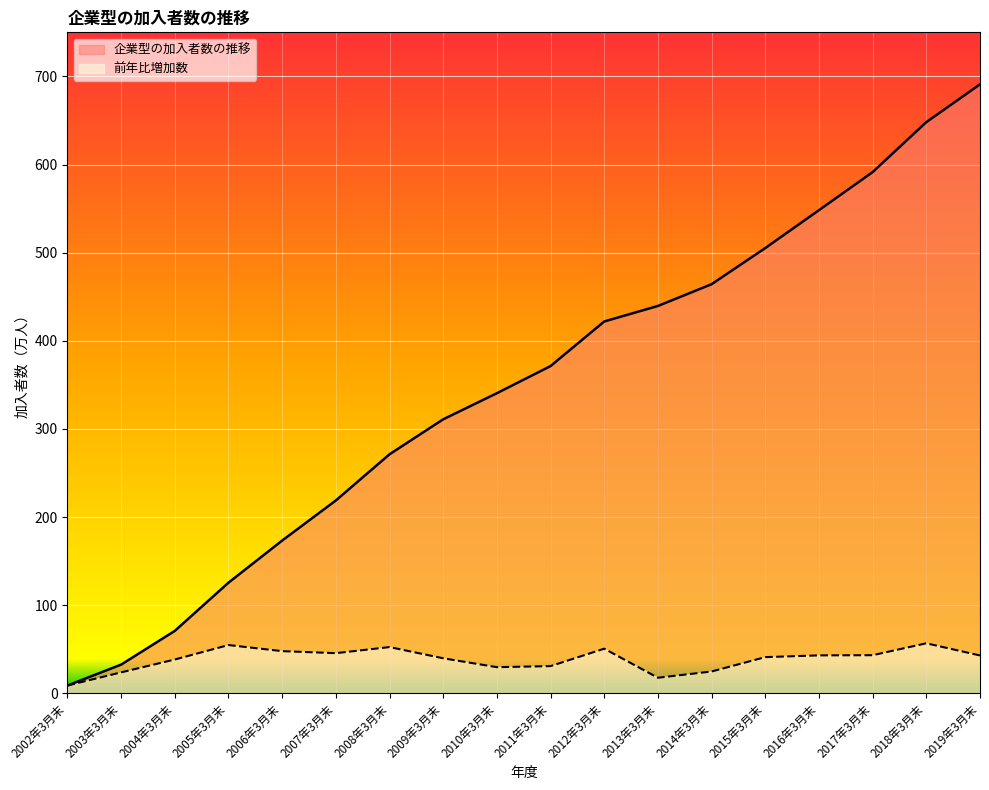

What position from the left is 2009年3月末?

8